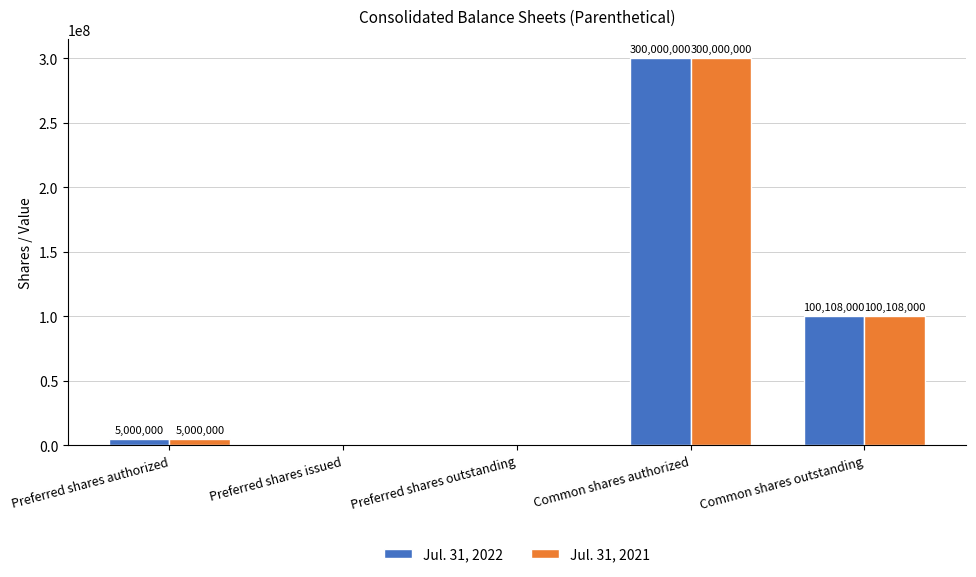

How many groups of bars are there?

5